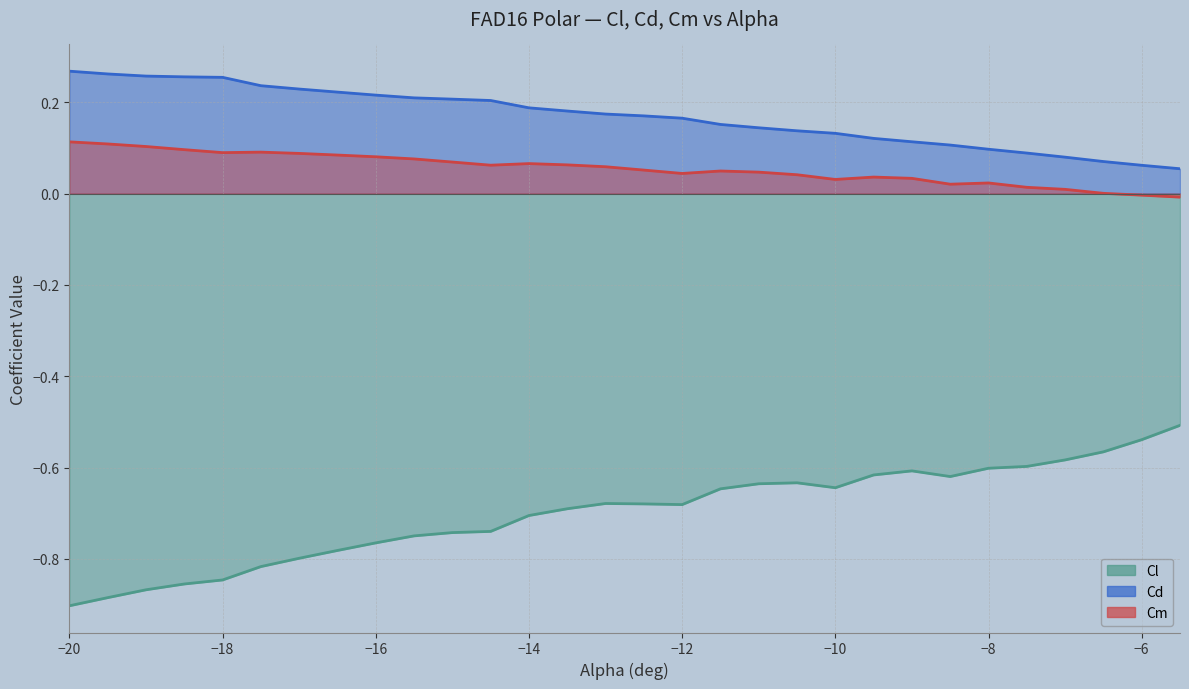

Is it true that Cm equals 0.0 at 10?

False